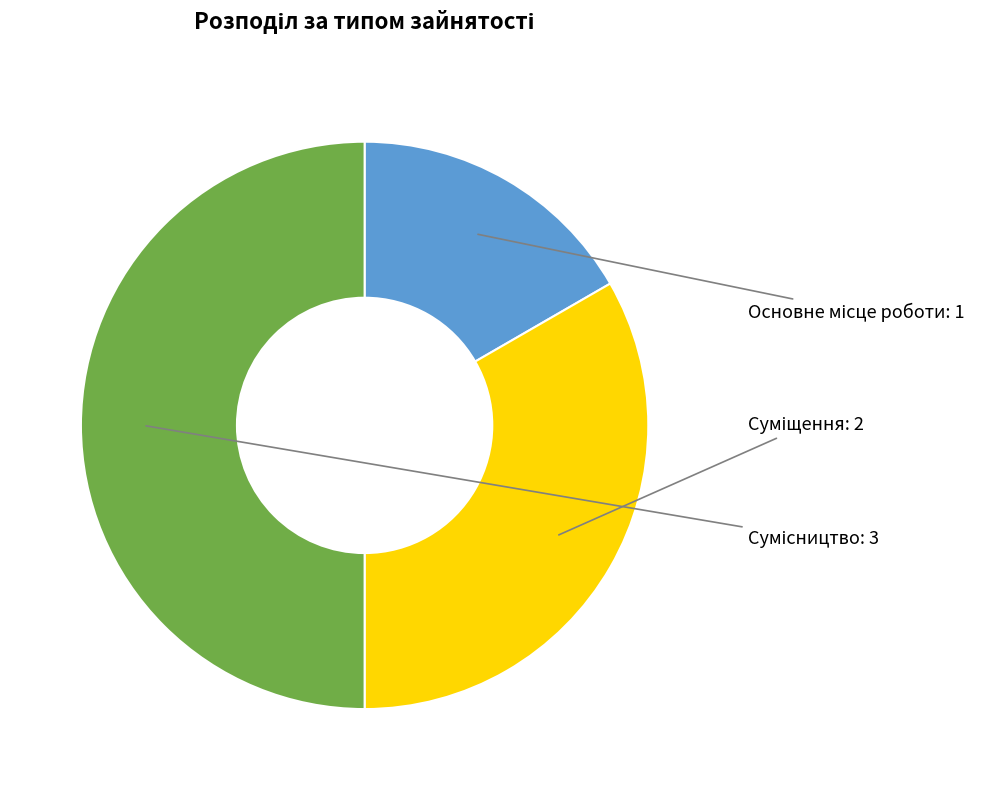

Which has a higher value, Сумісництво or Суміщення?

Сумісництво